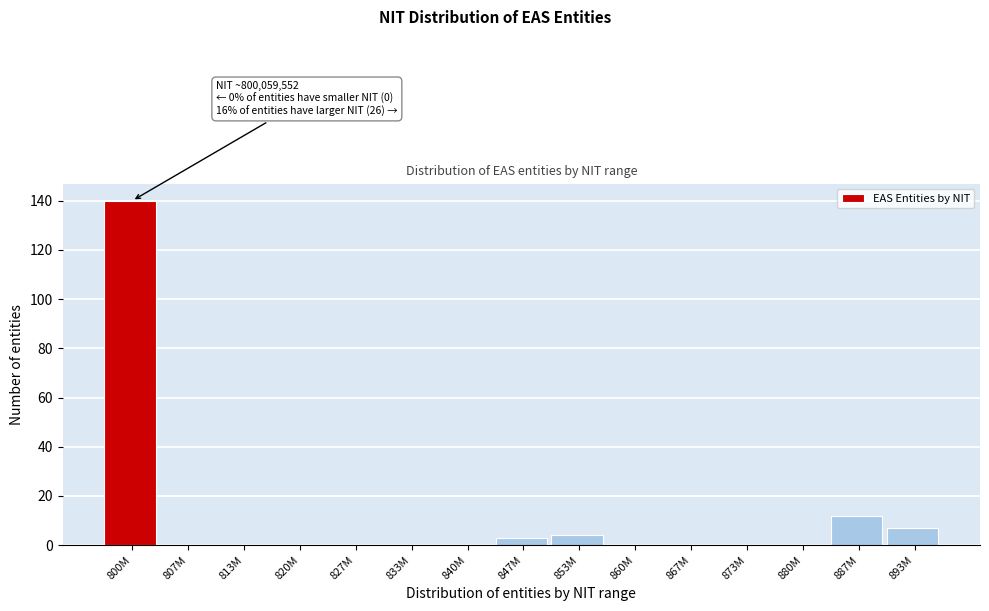

Reading left to right, extract all data points from this chart.

800M=140	807M=0	813M=0	820M=0	827M=0	833M=0	840M=0	847M=3	853M=4	860M=0	867M=0	873M=0	880M=0	887M=12	893M=7